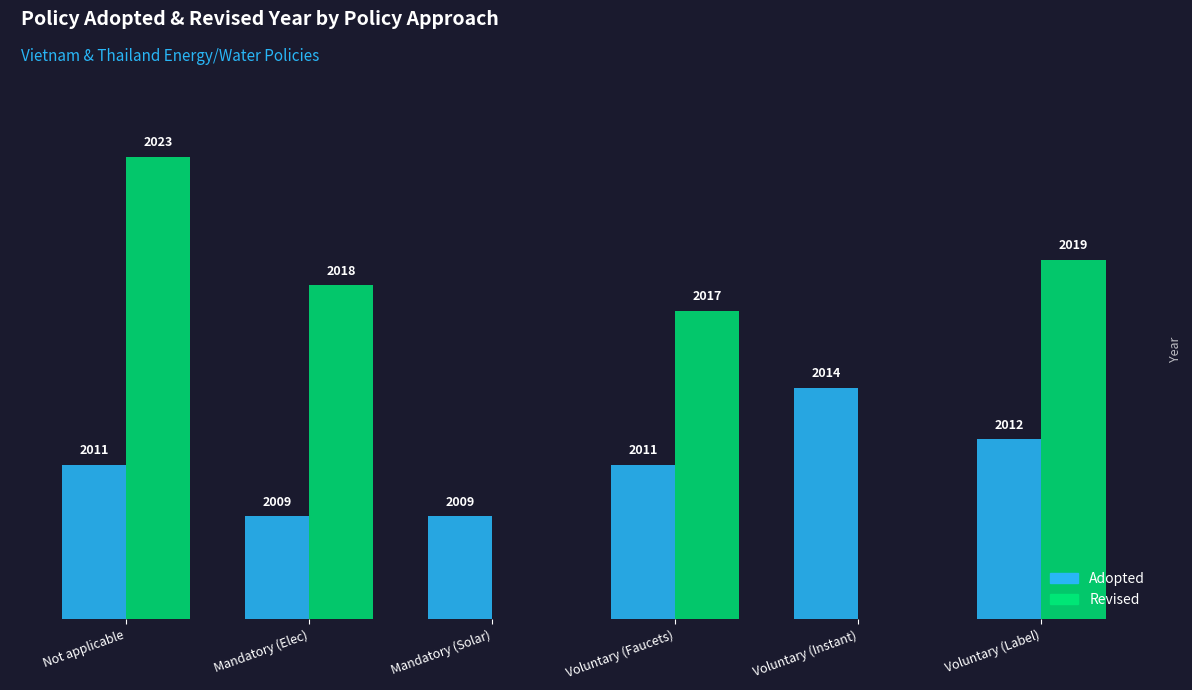

Which label corresponds to the smallest value in the chart?

Mandatory (Elec)